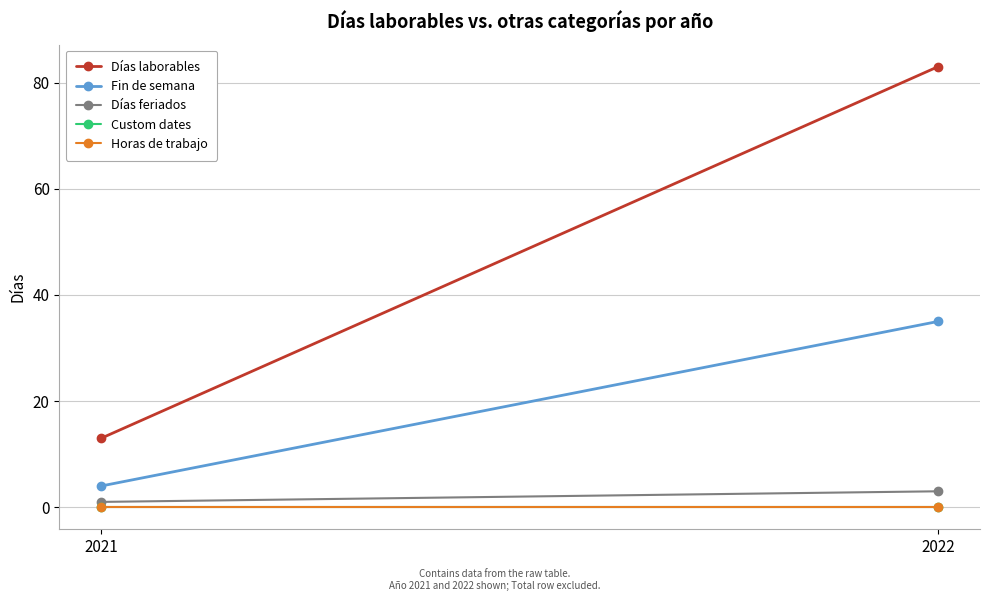

Reading left to right, transcribe all the data shown in this chart.

Días laborables: 2021=13	2022=83
Fin de semana: 2021=4	2022=35
Días feriados: 2021=1	2022=3
Custom dates: 2021=0	2022=0
Horas de trabajo: 2021=0	2022=0